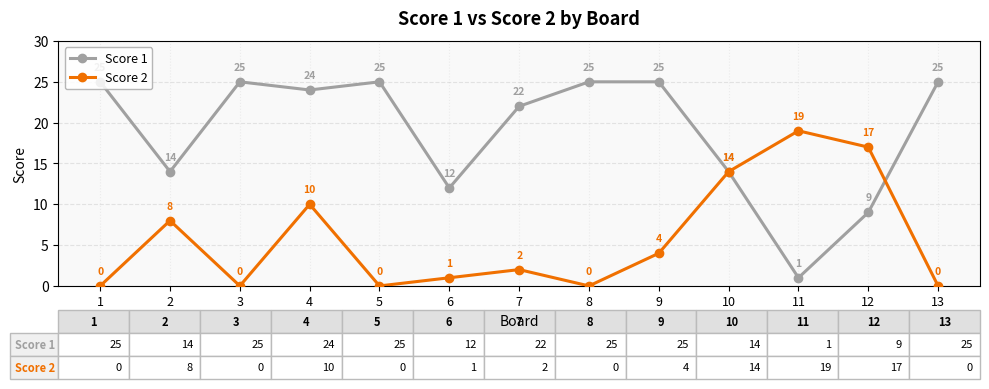

List the series in order of their peak value, highest first.

Score 1, Score 2